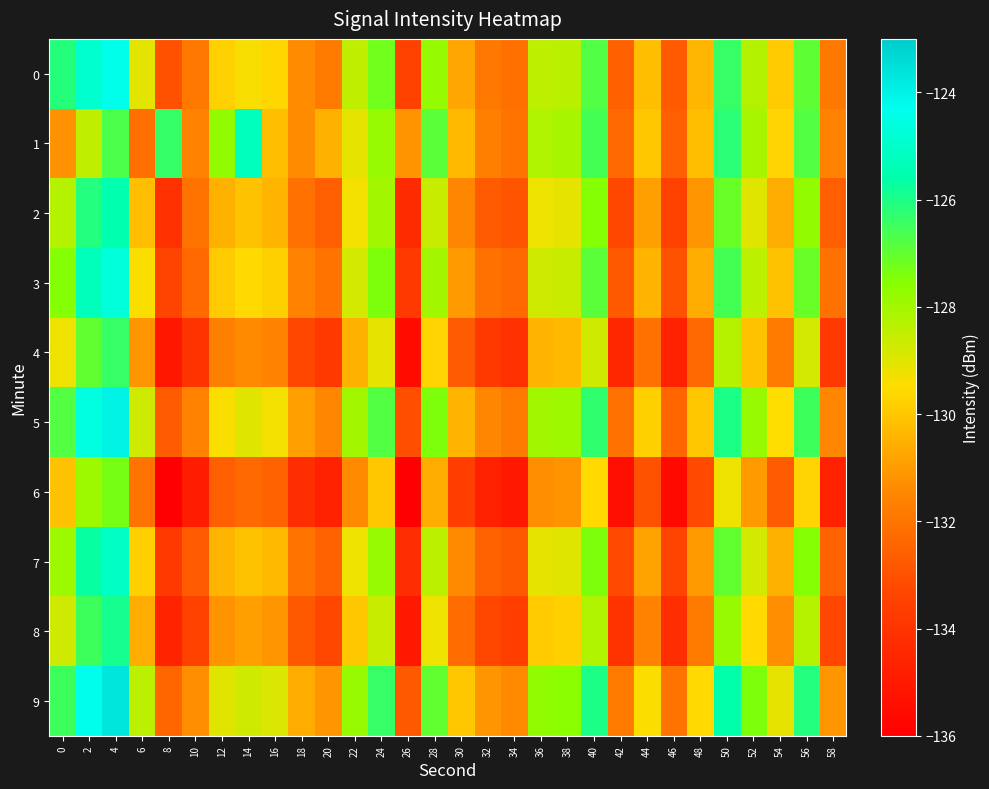

Which series changed the most between 22 and 34?

5